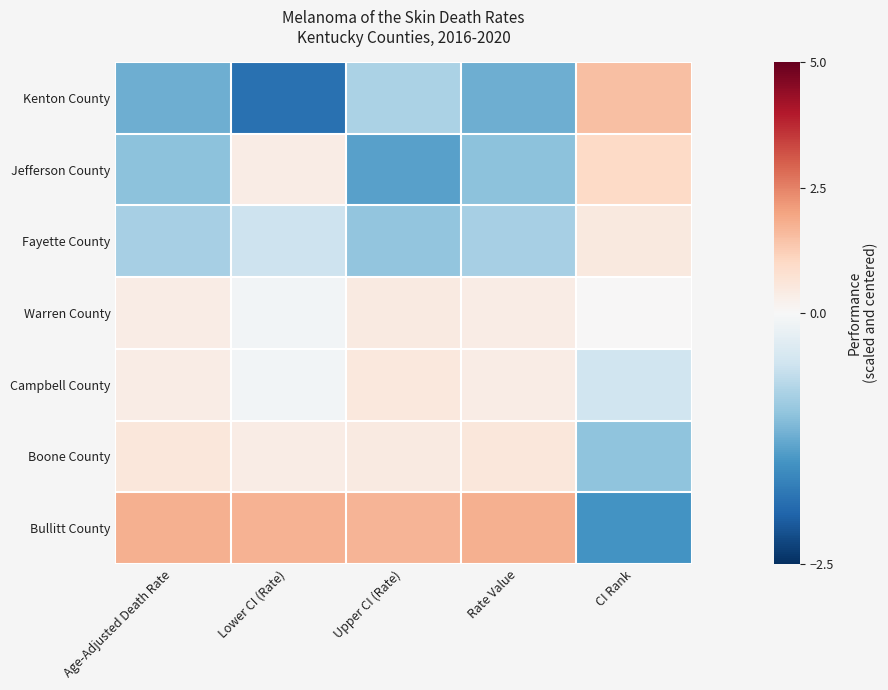

Which category has the lowest value across all series?

Lower CI (Rate)